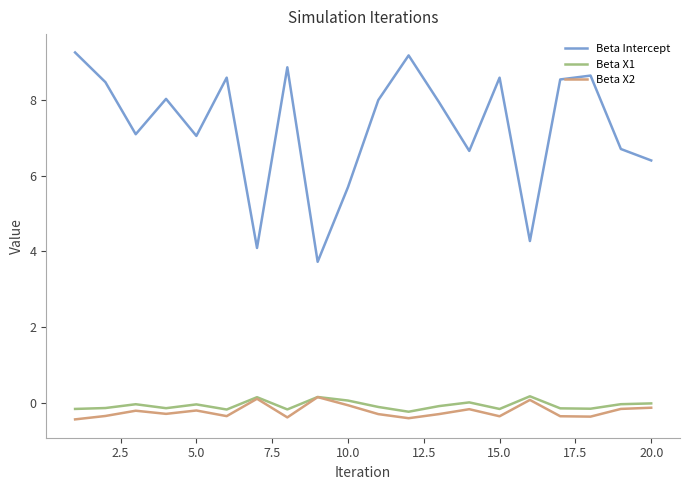

Which series has the largest total across all categories?

Beta Intercept